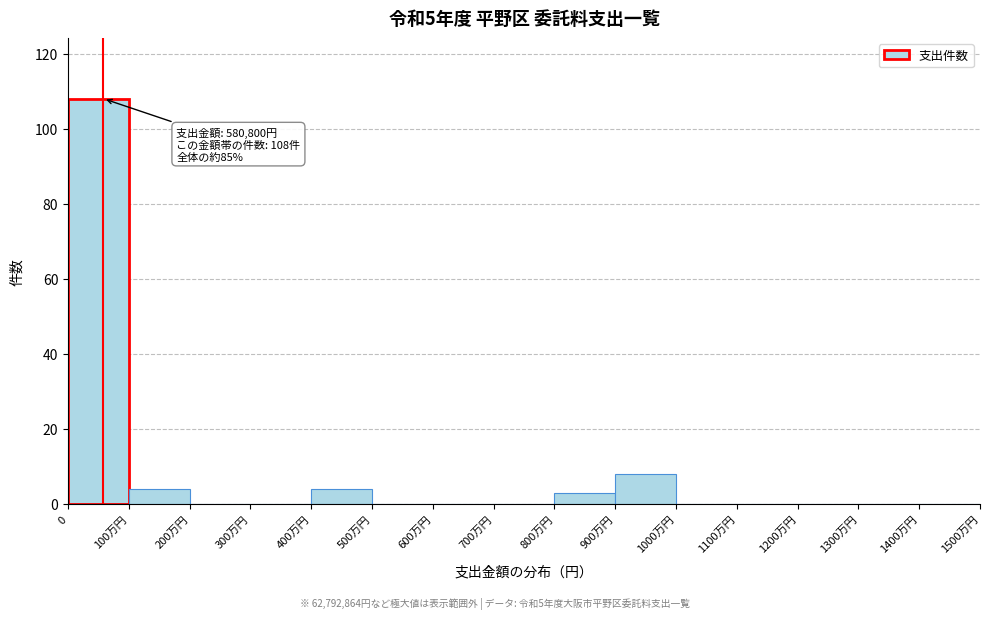

Reading left to right, extract all data points from this chart.

0=108	100万円=4	200万円=0	300万円=0	400万円=4	500万円=0	600万円=0	700万円=0	800万円=3	900万円=8	1000万円=0	1100万円=0	1200万円=0	1300万円=0	1400万円=0